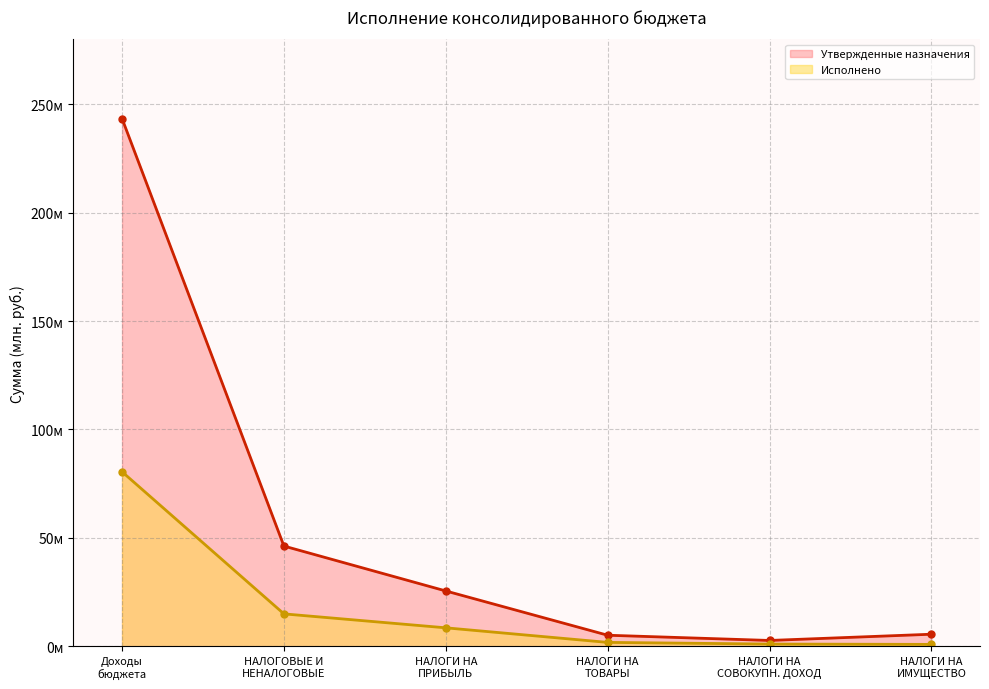

How many series are shown in this chart?

2